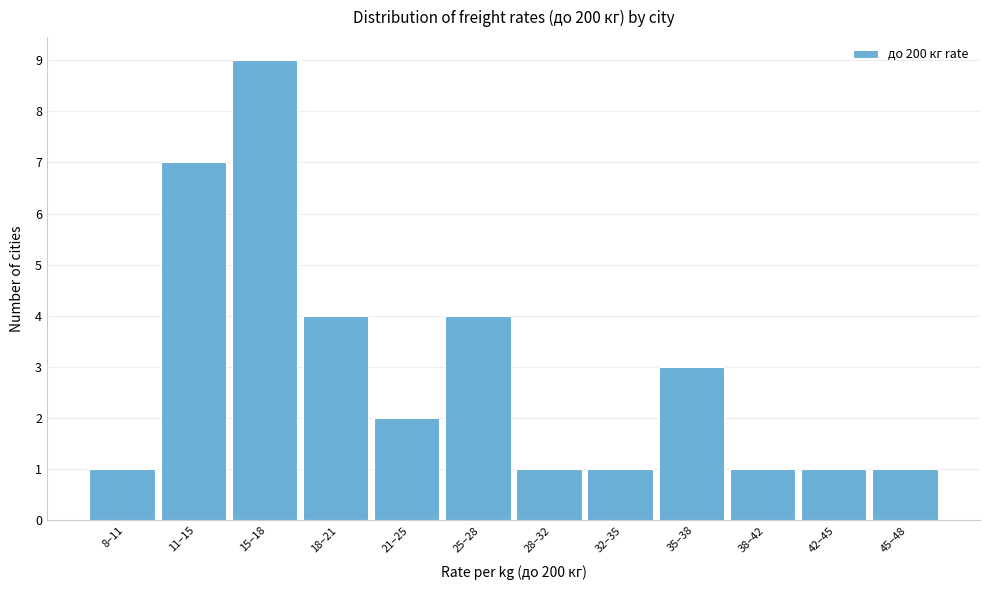

Reading left to right, list all the values displayed in this chart.

8–11=1	11–15=7	15–18=9	18–21=4	21–25=2	25–28=4	28–32=1	32–35=1	35–38=3	38–42=1	42–45=1	45–48=1